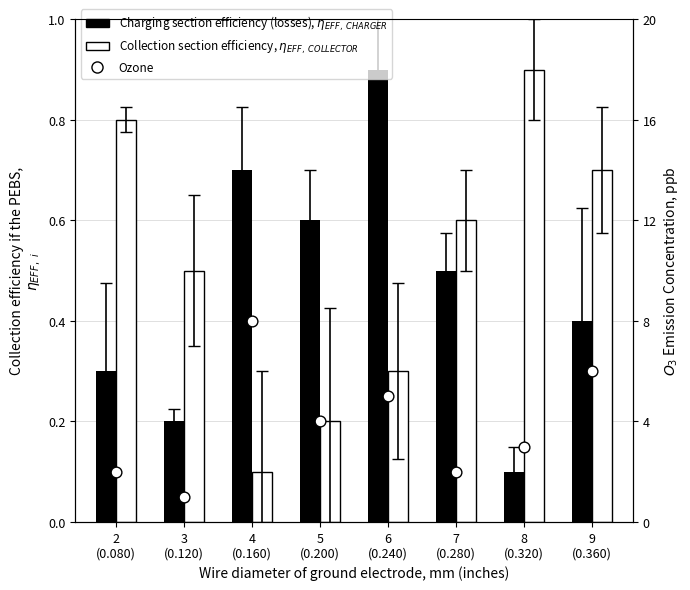

What are all the series names shown in the legend?

Charging section efficiency (losses), $\eta_{EFF,\ CHARGER}$, Collection section efficiency, $\eta_{EFF,\ COLLECTOR}$, Ozone